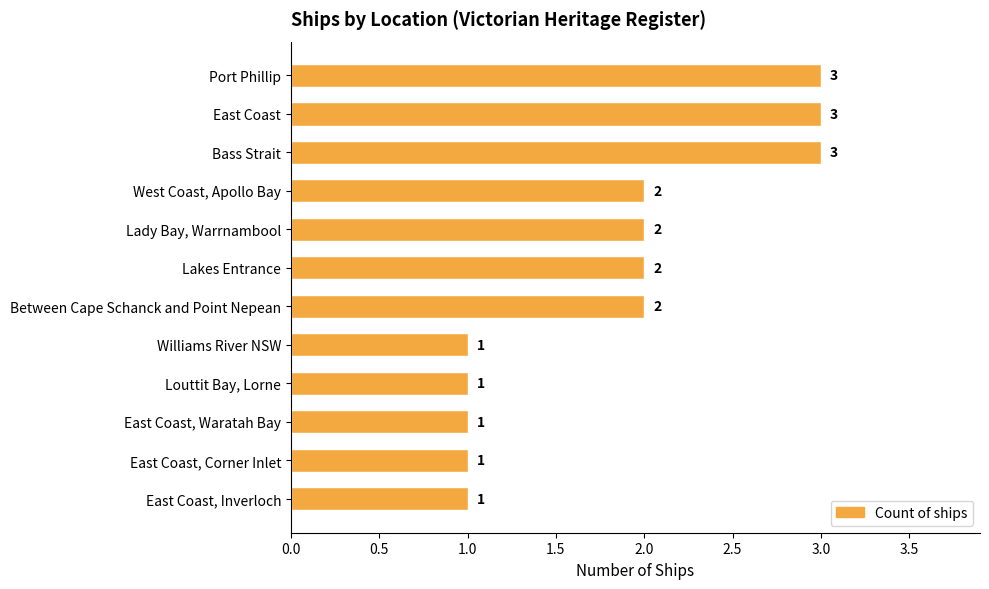

How many data points does each series have?

12